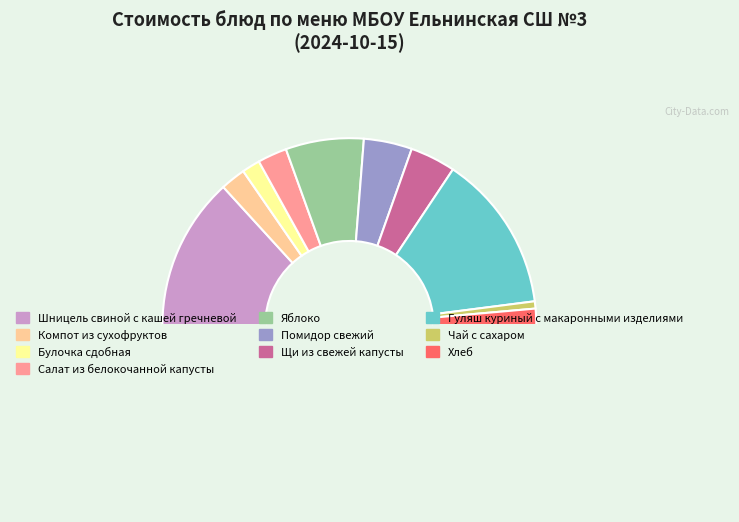

Which category has the smallest portion of the pie?

Чай с сахаром